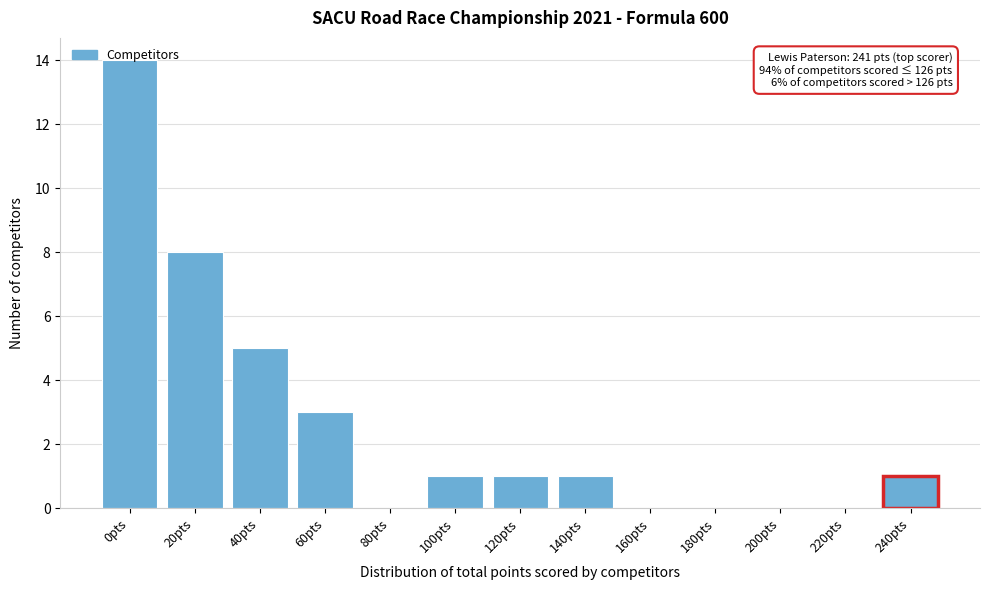

At which label is the value closest to 7?

20pts